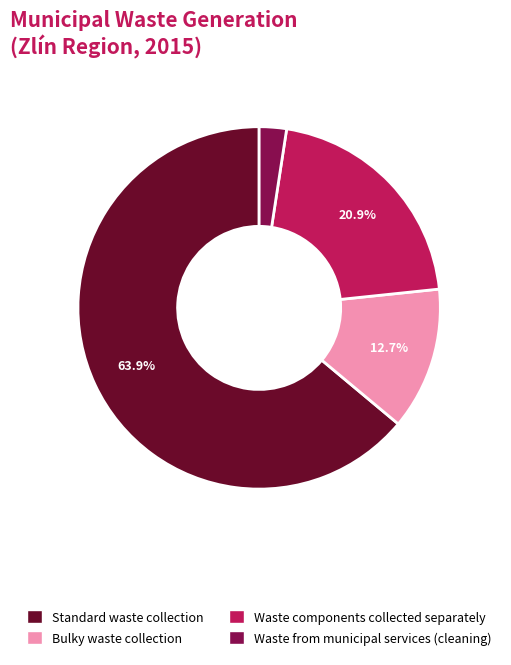

Do Waste components collected separately and Standard waste collection together represent more than half of the pie?

Yes